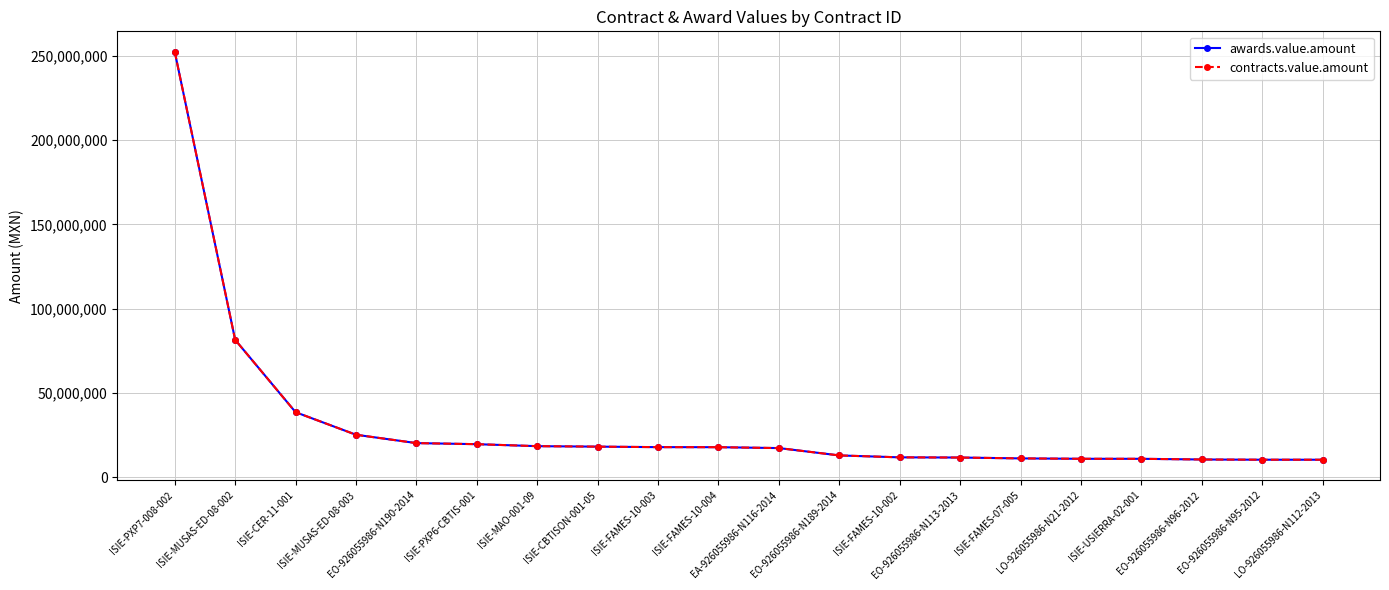

Does the chart have visible grid lines?

Yes